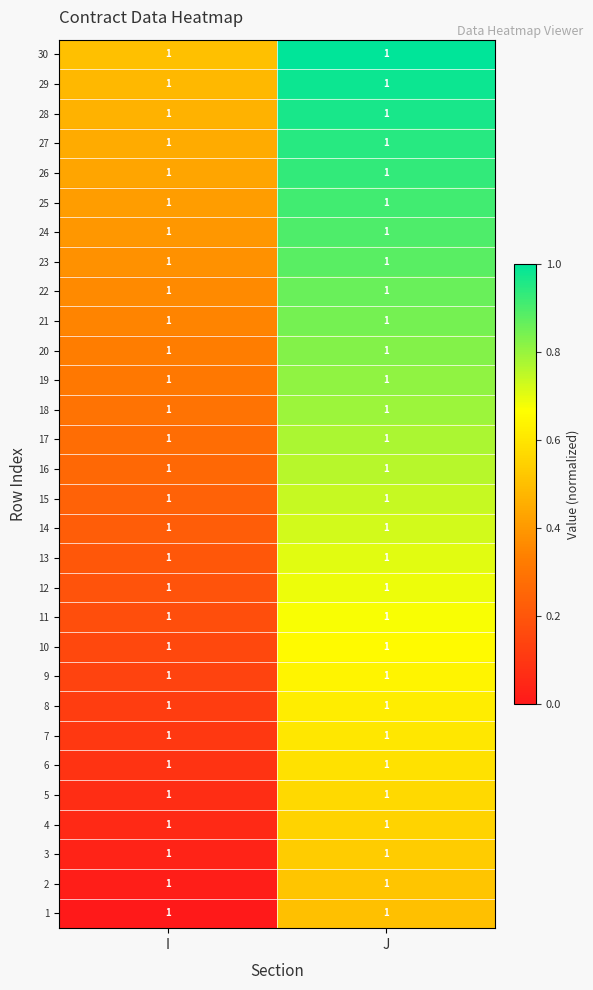

List the series in order of their peak value, highest first.

30, 29, 28, 27, 26, 25, 24, 23, 22, 21, 20, 19, 18, 17, 16, 15, 14, 13, 12, 11, 10, 9, 8, 7, 6, 5, 4, 3, 2, 1